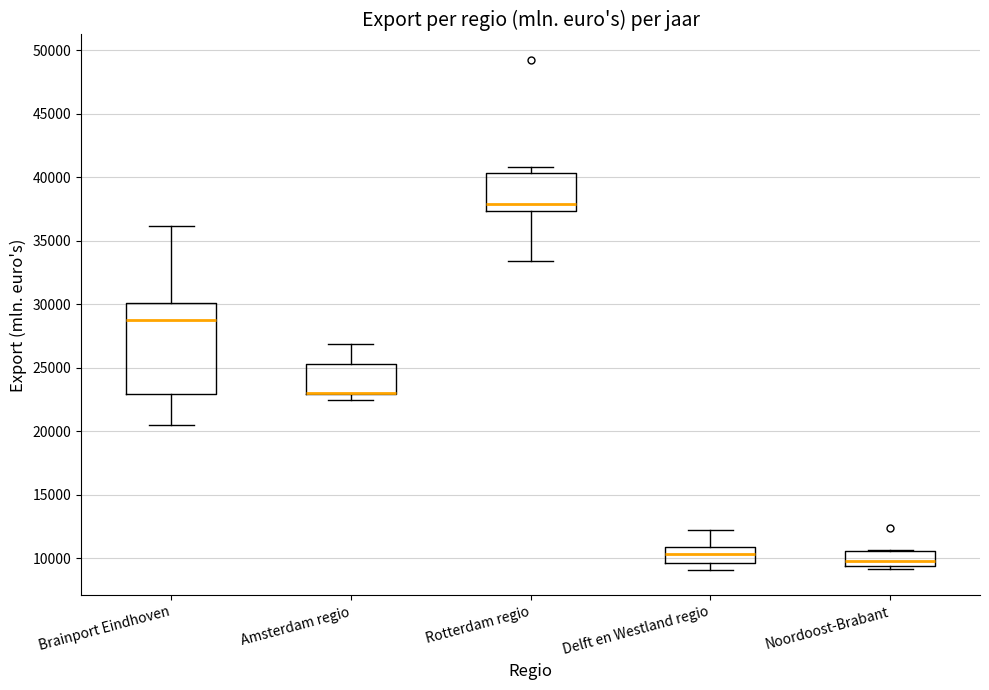

Reading left to right, transcribe this box plot: for each box, give where its median line is, the range the box spans, and where its two whiskers end, as read against the y-axis. The values are not printed on the chart, so give them approximately, as read against the axis.

Brainport Eindhoven: median 29000, box 23000 to 30000, whiskers 20500 to 36000
Amsterdam regio: median 23000 (drawn on the box's lower edge), box 23000 to 25500, whiskers 22500 to 27000
Rotterdam regio: median 38000, box 37500 to 40500, whiskers 33500 to 41000
Delft en Westland regio: median 10500, box 9500 to 11000, whiskers 9000 to 12000
Noordoost-Brabant: median 10000, box 9500 to 10500, whiskers 9000 to 10500